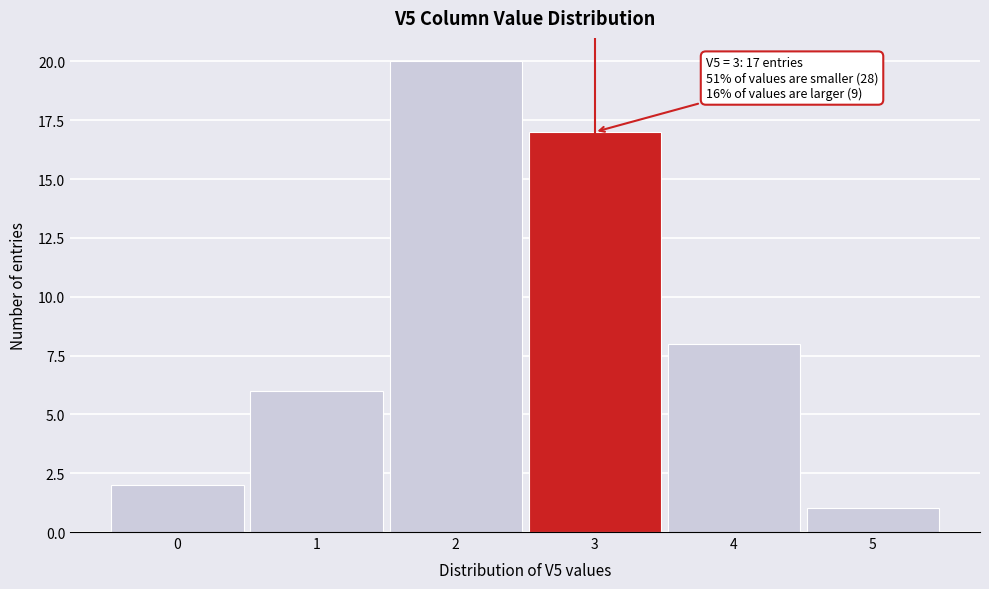

Which range on the x-axis has the tallest bar?

1.5 to 2.5